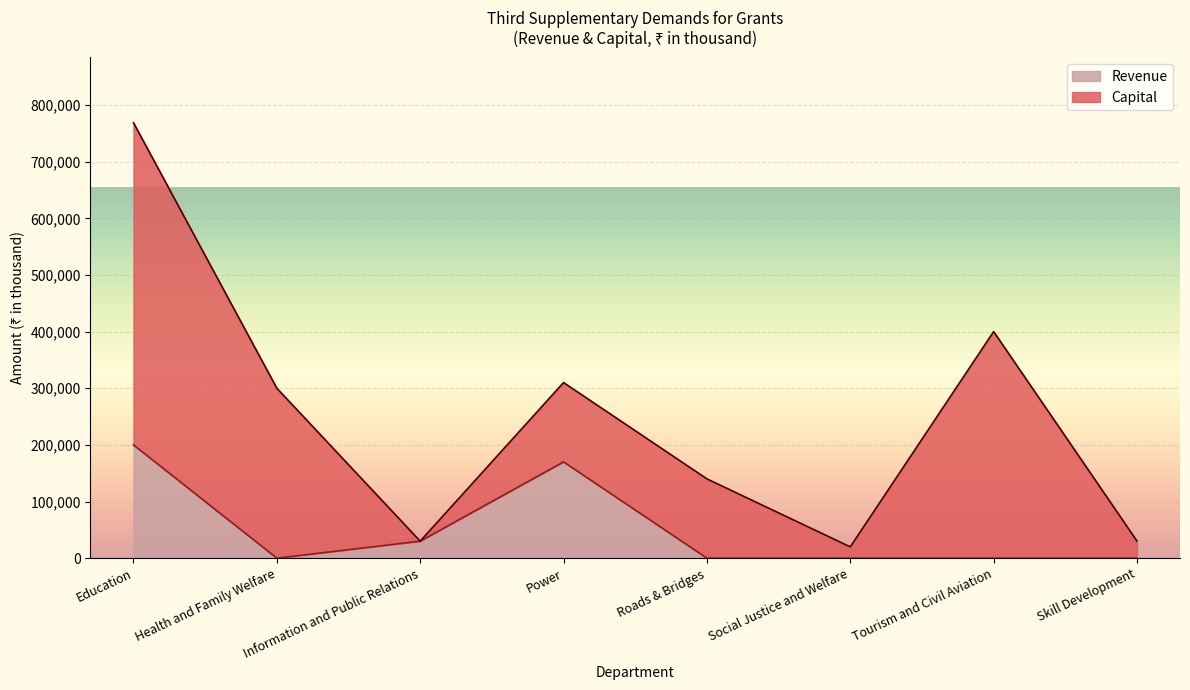

Where is the first local minimum?

Health and Family Welfare